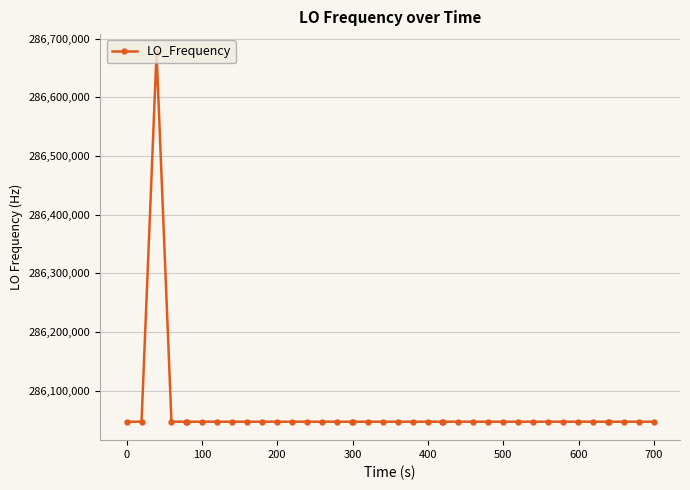

What is the average value?

286062727.7